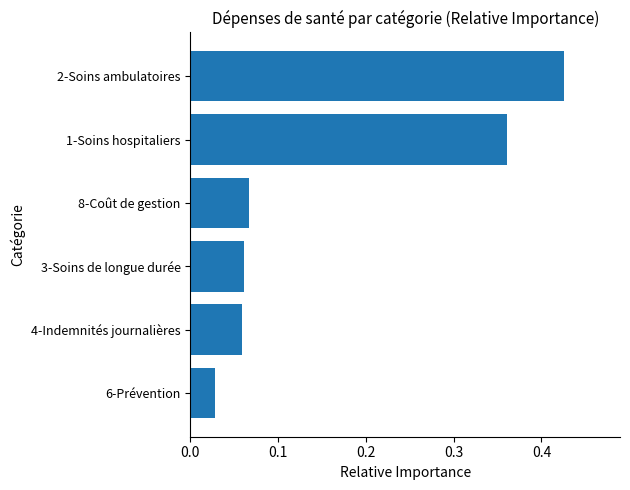

At which category does the chart reach its peak across all series?

2-Soins ambulatoires